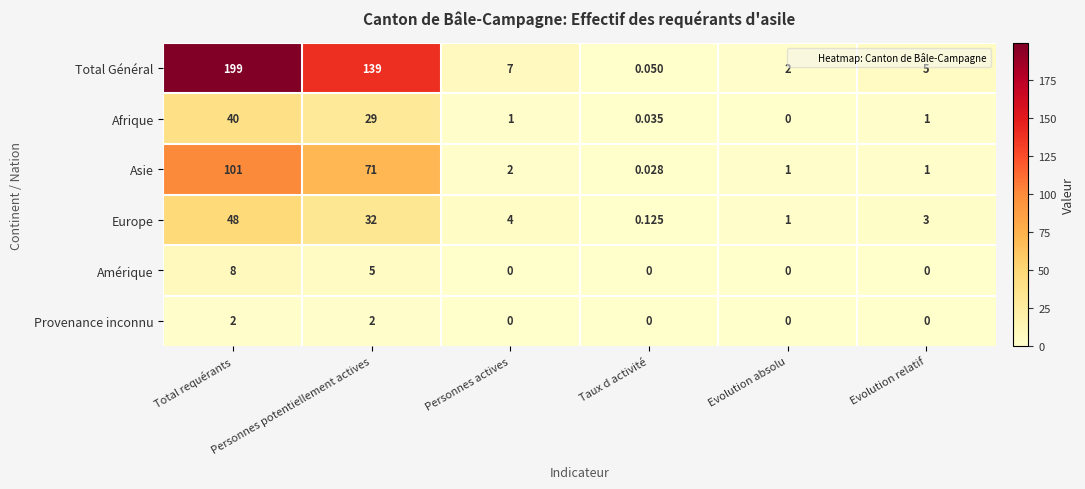

At which category is the sum across all series the highest?

Total requérants